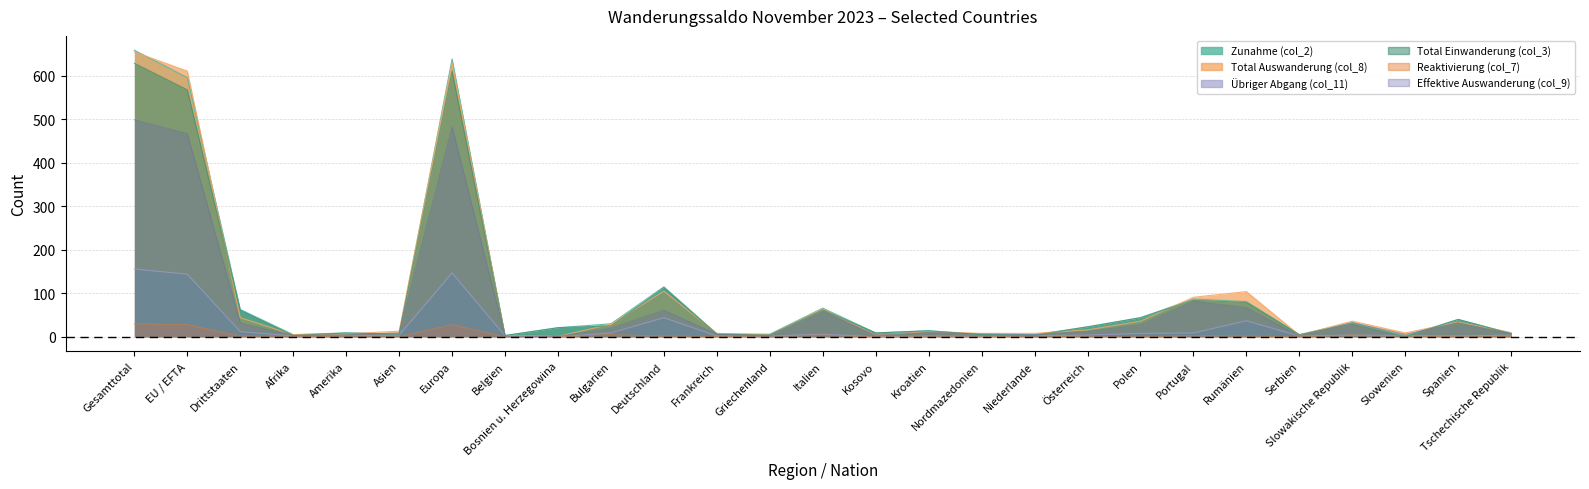

True or false: Total Auswanderung (col_8) and Effektive Auswanderung (col_9) intersect in this chart.

False